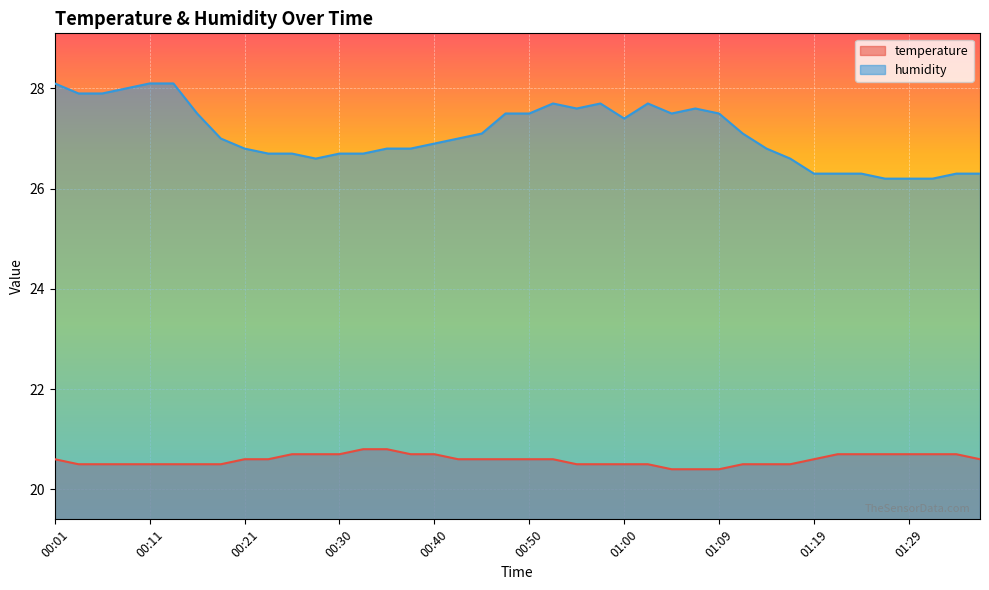

What is the difference between the maximum and second lowest values in the humidity series?

1.9